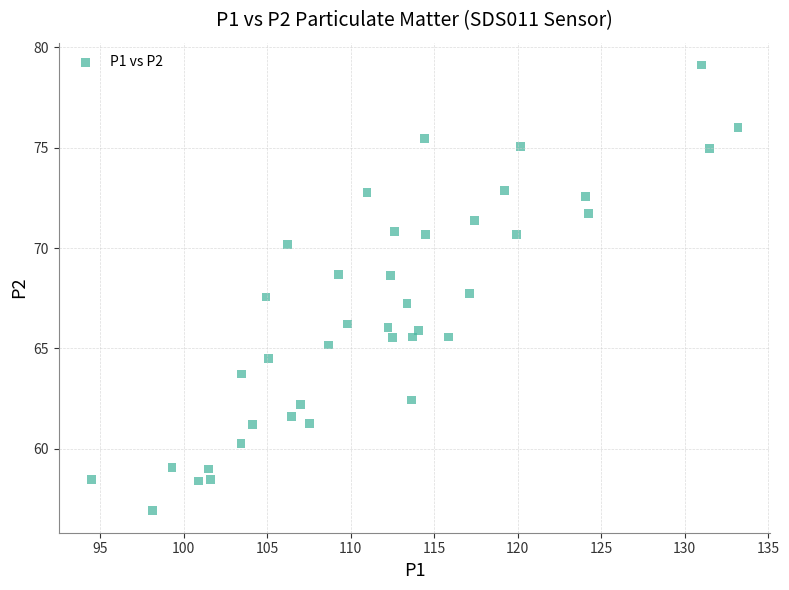

What is the range of X values (max minus min)?

38.7